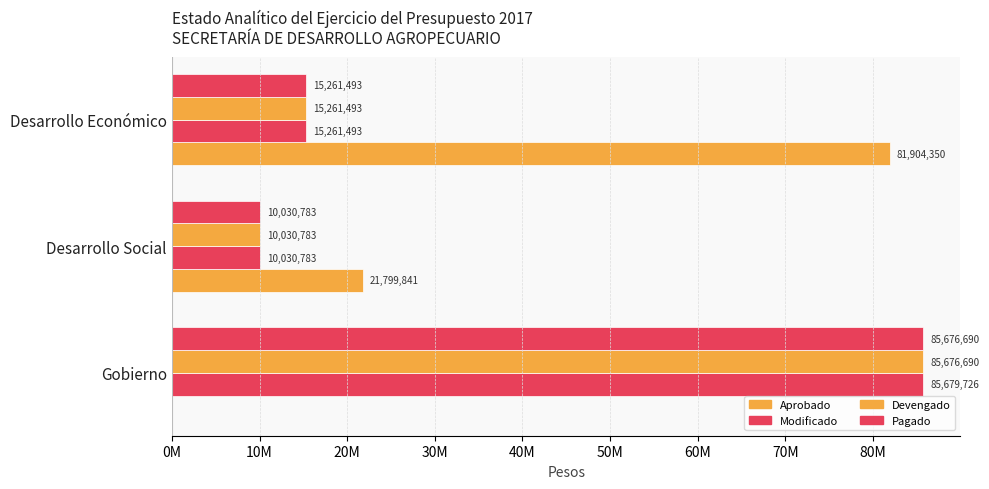

Which series has the largest total across all categories?

Modificado